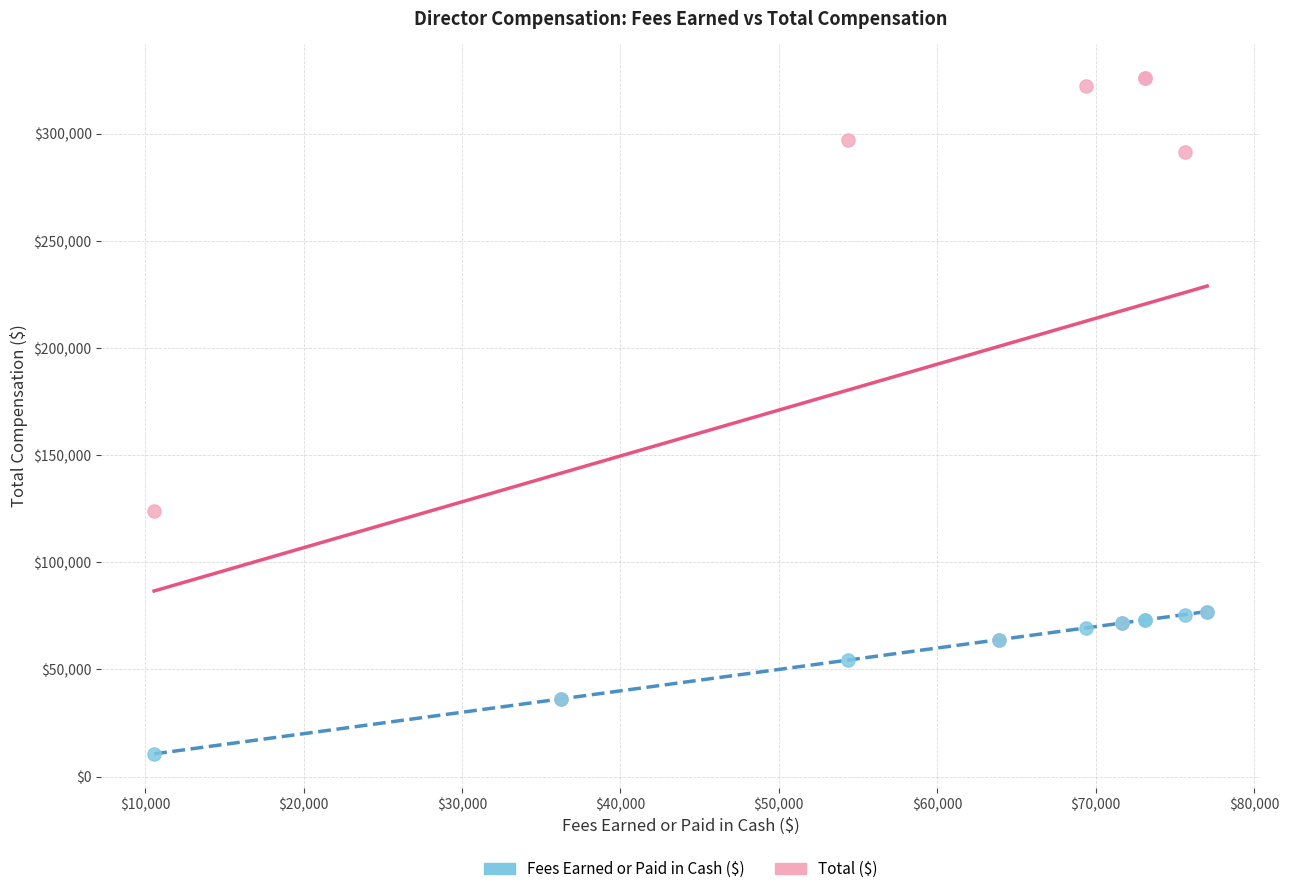

Which series reaches the minimum Y coordinate?

Fees Earned or Paid in Cash ($)